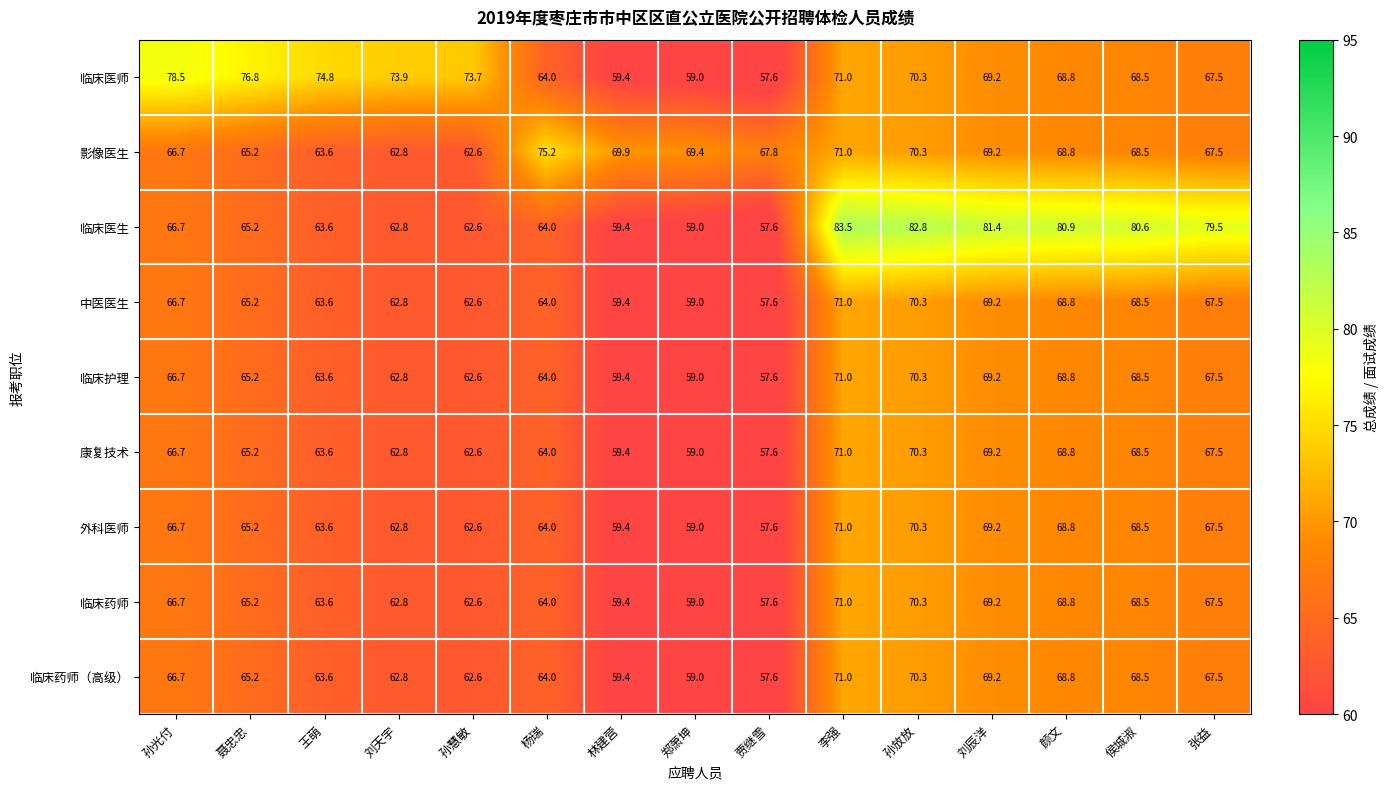

Between 孙光付 and 王萌, which series saw the biggest shift?

临床医师